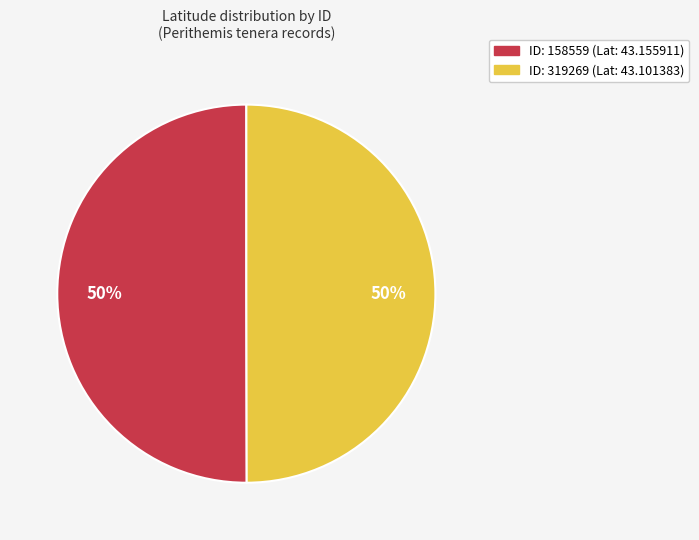

To the nearest percent, what is the average slice percentage?

50%